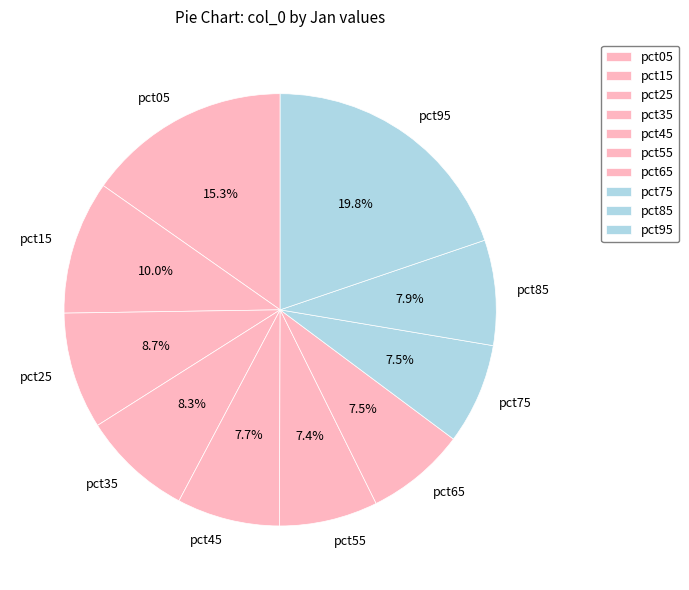

To the nearest percent, what portion does pct85 represent?

8%